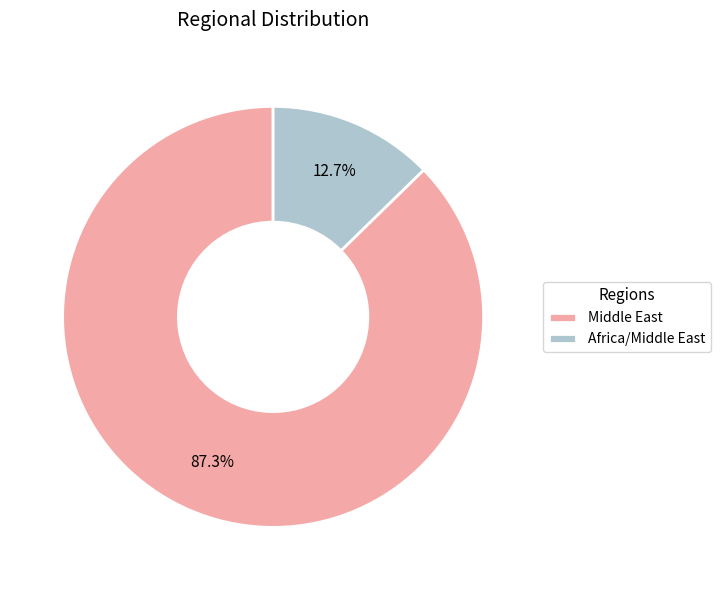

Which has a higher value, Africa/Middle East or Middle East?

Middle East